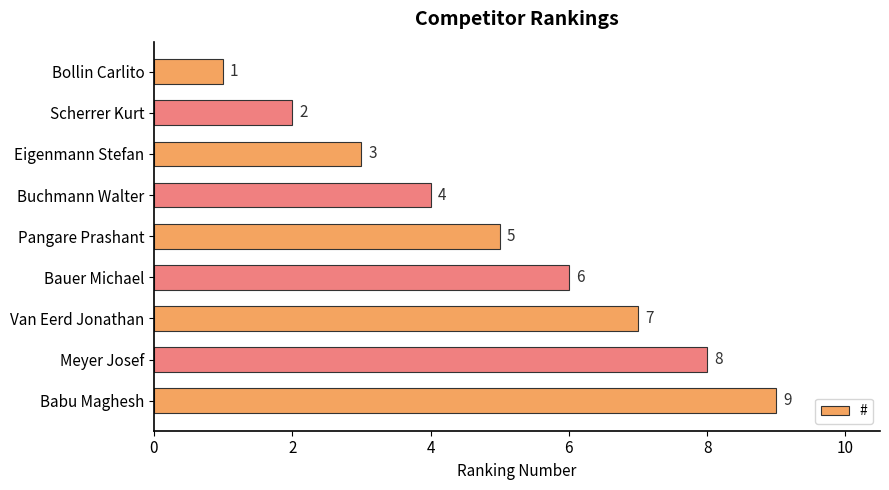

Rank the categories by value from highest to lowest.

Babu Maghesh, Meyer Josef, Van Eerd Jonathan, Bauer Michael, Pangare Prashant, Buchmann Walter, Eigenmann Stefan, Scherrer Kurt, Bollin Carlito